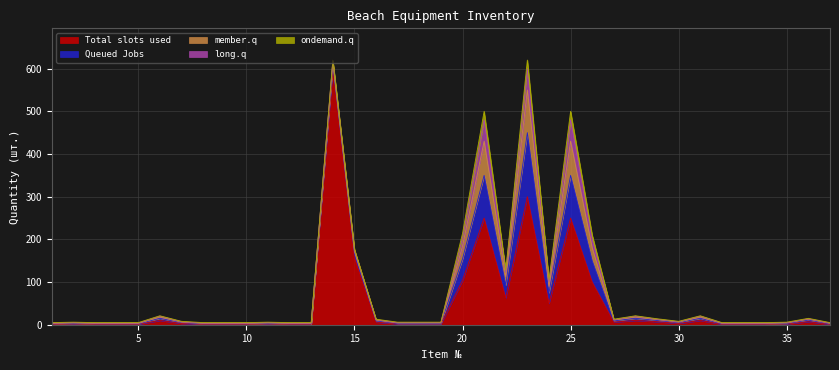

Count the number of categories in the chart.

37